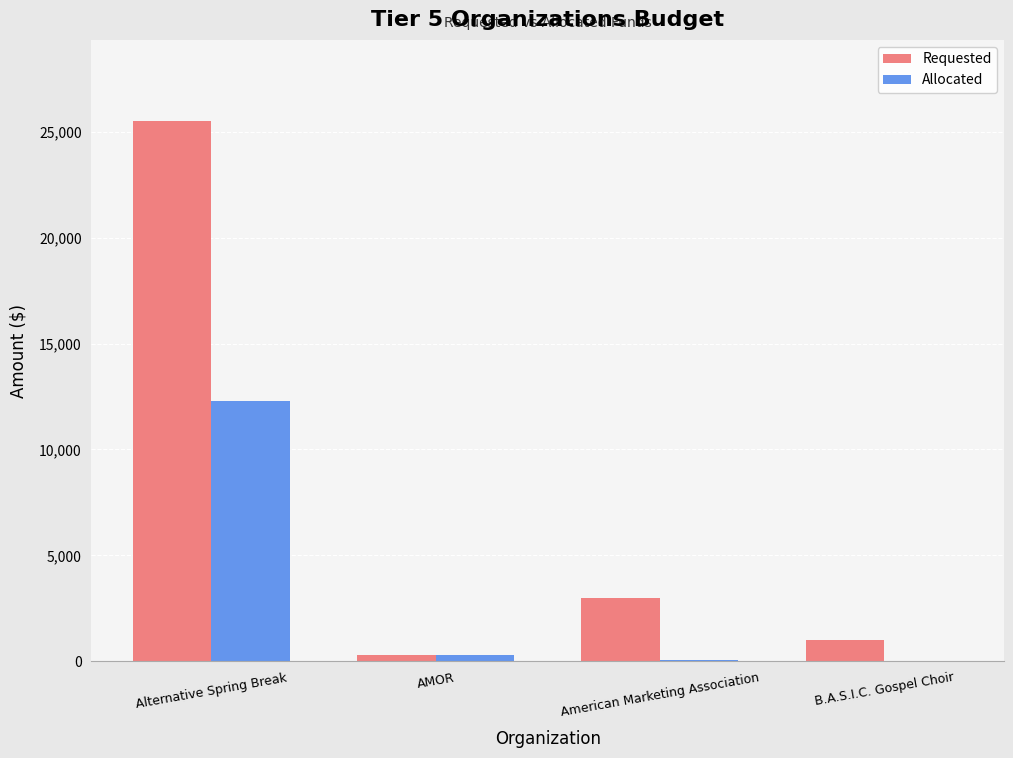

Which series changed the most between AMOR and American Marketing Association?

Requested